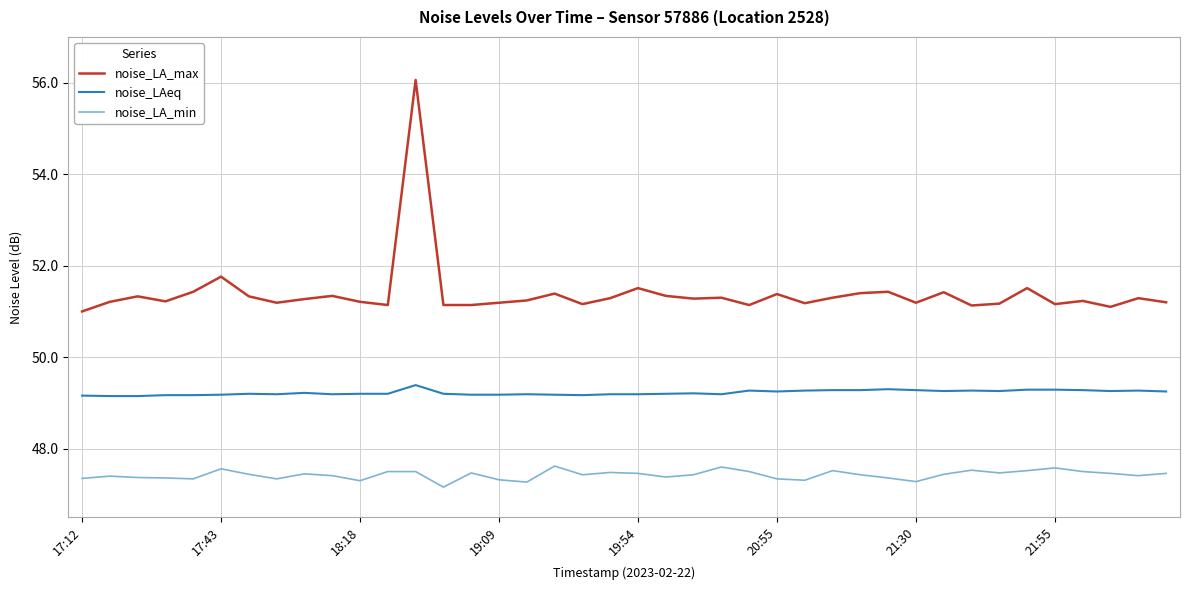

What is the maximum value for noise_LAeq?

49.4